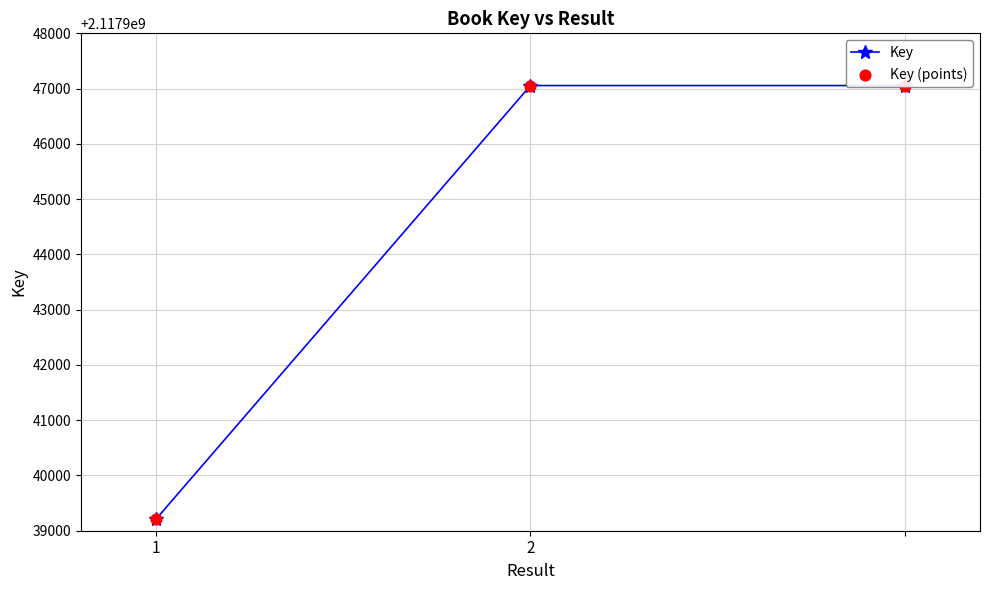

At which category is the sum across all series the highest?

2